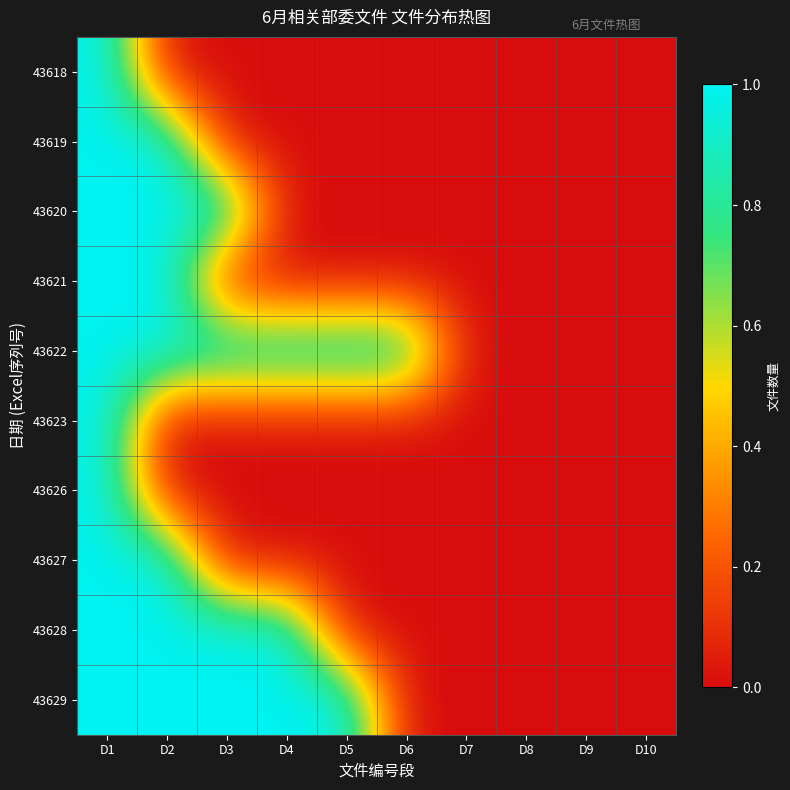

Reading right to left, what are all the values shown in this chart?

43618: D10=0	D9=0	D8=0	D7=0	D6=0	D5=0	D4=0	D3=0	D2=0	D1=1
43619: D10=0	D9=0	D8=0	D7=0	D6=0	D5=0	D4=0	D3=0	D2=1	D1=1
43620: D10=0	D9=0	D8=0	D7=0	D6=0	D5=0	D4=0	D3=1	D2=1	D1=1
43621: D10=0	D9=0	D8=0	D7=0	D6=0	D5=0	D4=0	D3=0	D2=1	D1=1
43622: D10=0	D9=0	D8=0	D7=0	D6=1	D5=1	D4=1	D3=1	D2=1	D1=1
43623: D10=0	D9=0	D8=0	D7=0	D6=0	D5=0	D4=0	D3=0	D2=0	D1=1
43626: D10=0	D9=0	D8=0	D7=0	D6=0	D5=0	D4=0	D3=0	D2=0	D1=1
43627: D10=0	D9=0	D8=0	D7=0	D6=0	D5=0	D4=0	D3=0	D2=1	D1=1
43628: D10=0	D9=0	D8=0	D7=0	D6=0	D5=0	D4=1	D3=1	D2=1	D1=1
43629: D10=0	D9=0	D8=0	D7=0	D6=0	D5=1	D4=1	D3=1	D2=1	D1=1